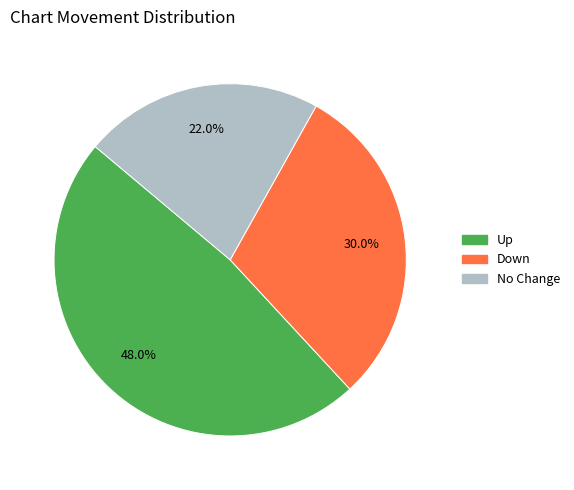

What portion of the pie excludes Up?

52.0%